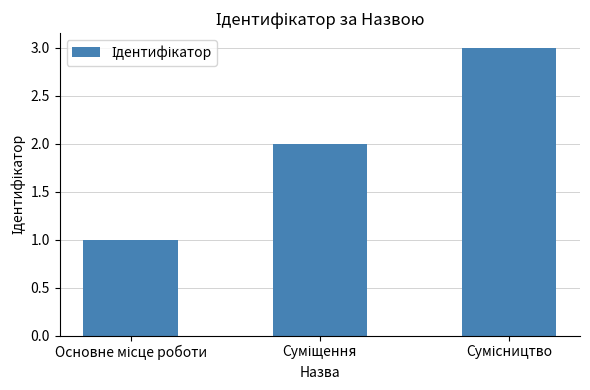

What is the value of the 3rd bar from the left?

3